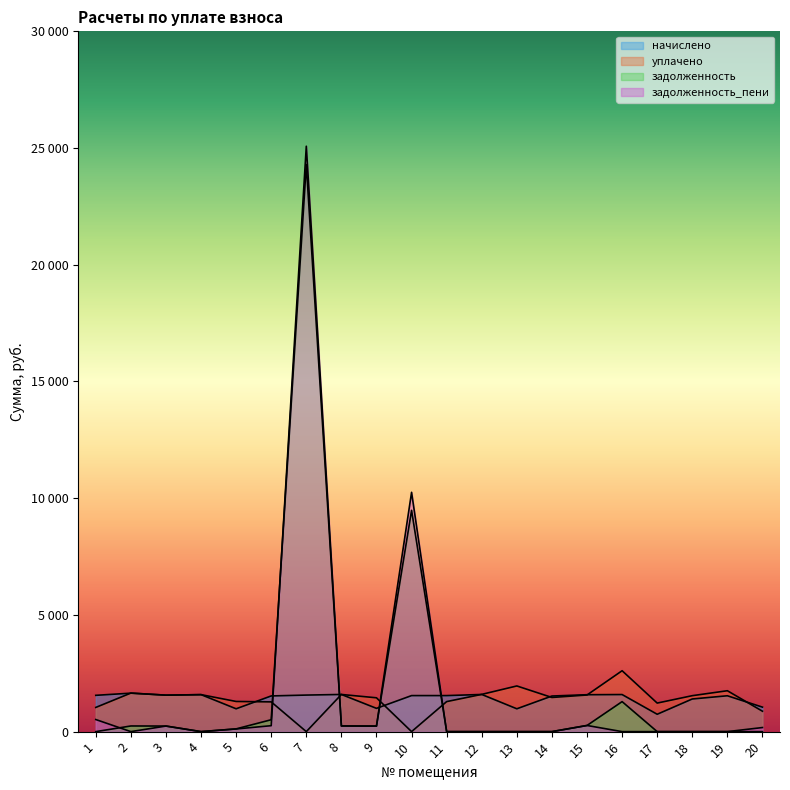

What is the value of the уплачено point at the 12th from the left?

1595.9